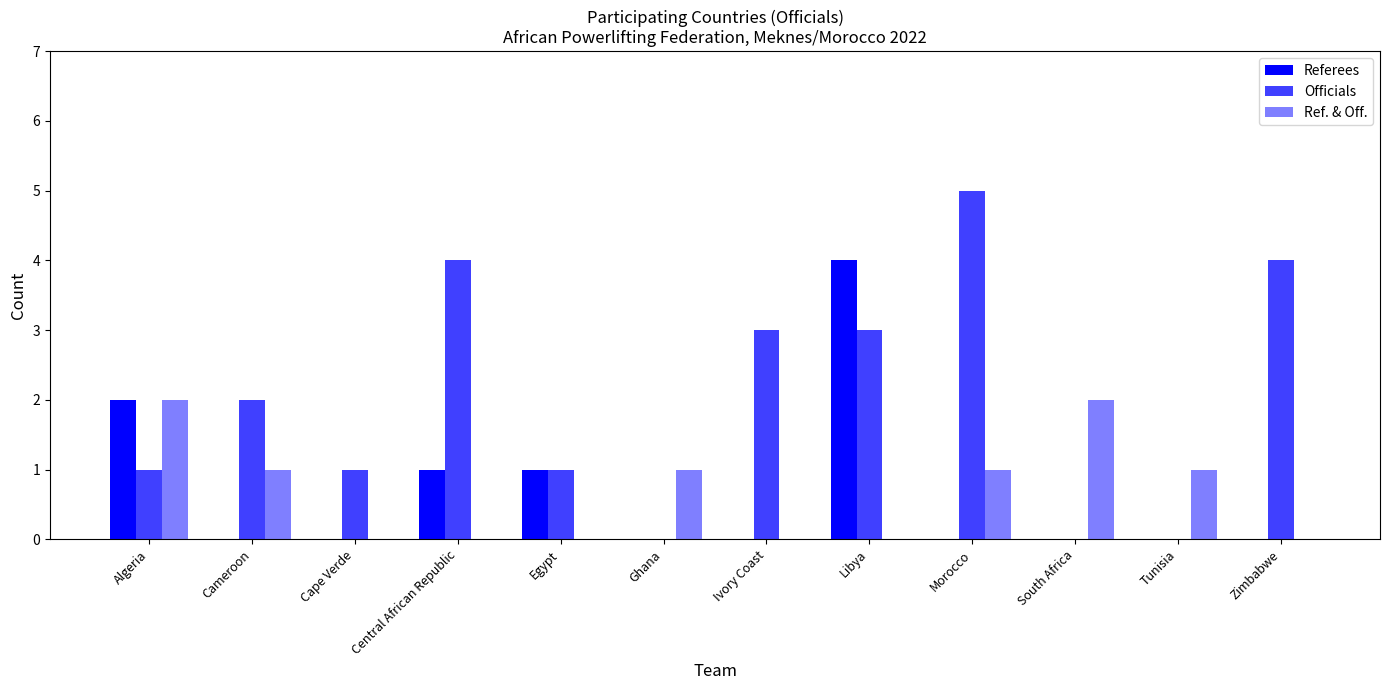

Which series has the largest total across all categories?

Officials